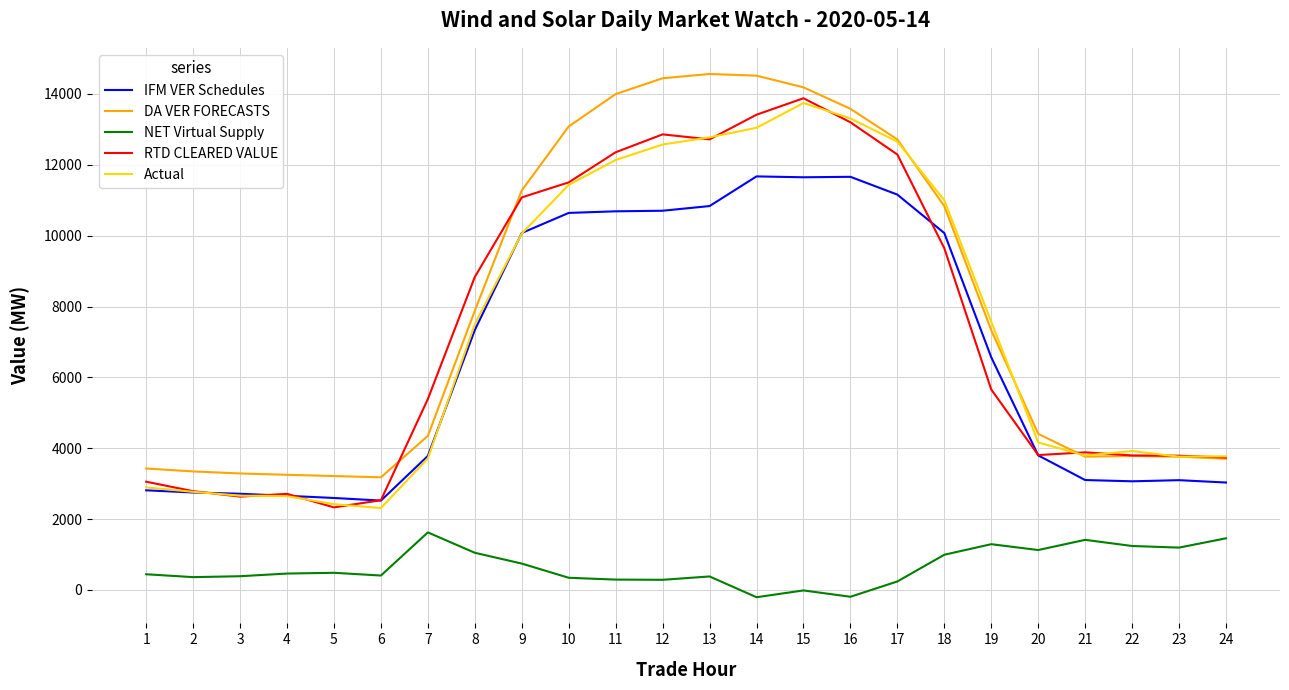

True or false: IFM VER Schedules and DA VER FORECASTS intersect in this chart.

False